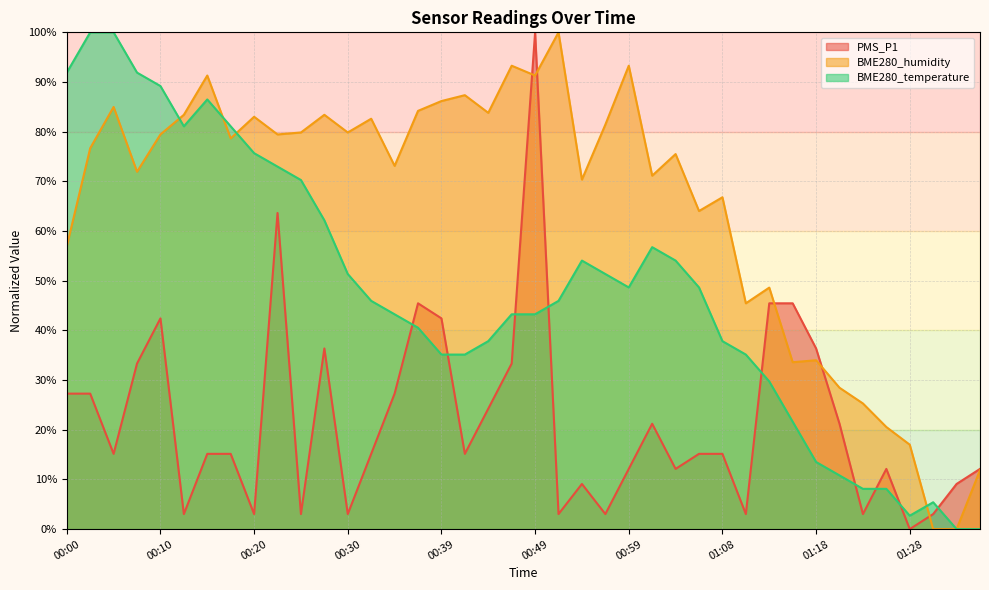

At which category does PMS_P1 reach its first local peak?

00:10